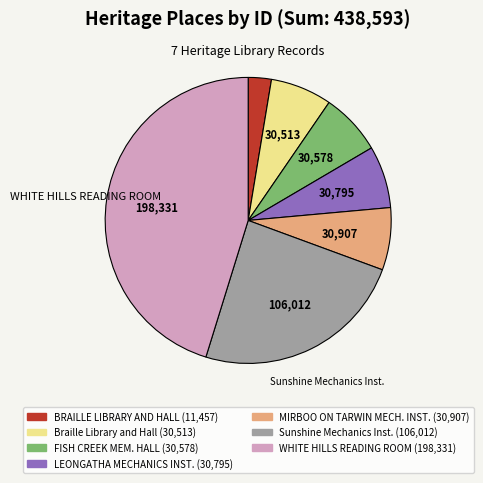

Does any single category account for the majority?

No